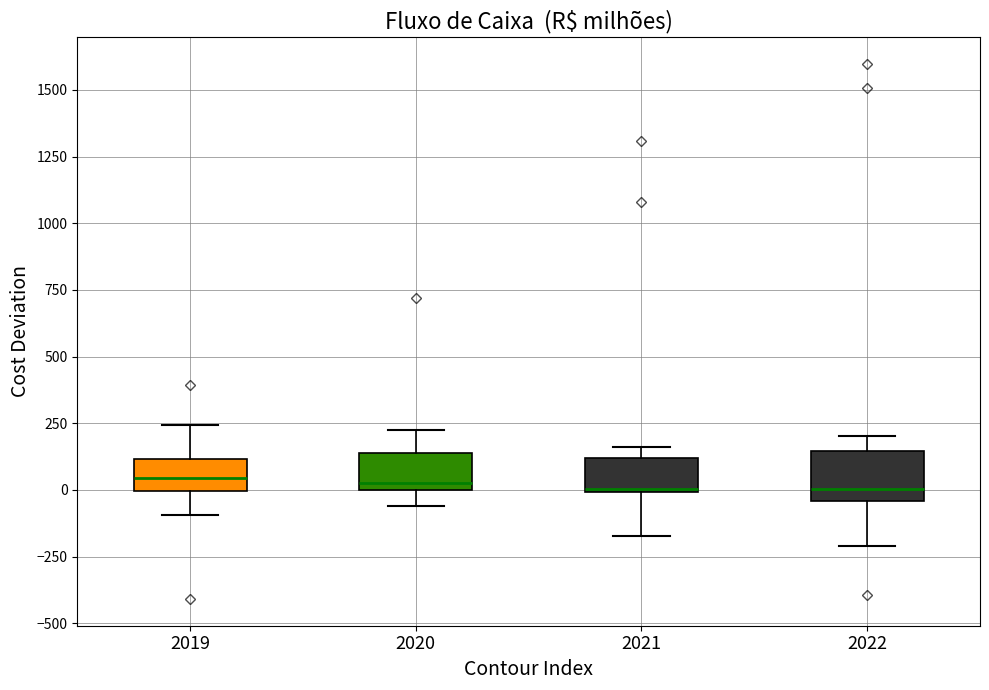

Reading left to right, transcribe this box plot: for each box, give where its median line is, the range the box spans, and where its two whiskers end, as read against the y-axis. The values are not printed on the chart, so give them approximately, as read against the axis.

2019: median 50, box 0 to 100, whiskers -100 to 250
2020: median 0 (just above the box's lower edge), box 0 to 150, whiskers -50 to 250
2021: median 0, box 0 to 100, whiskers -150 to 150
2022: median 0, box -50 to 150, whiskers -200 to 200